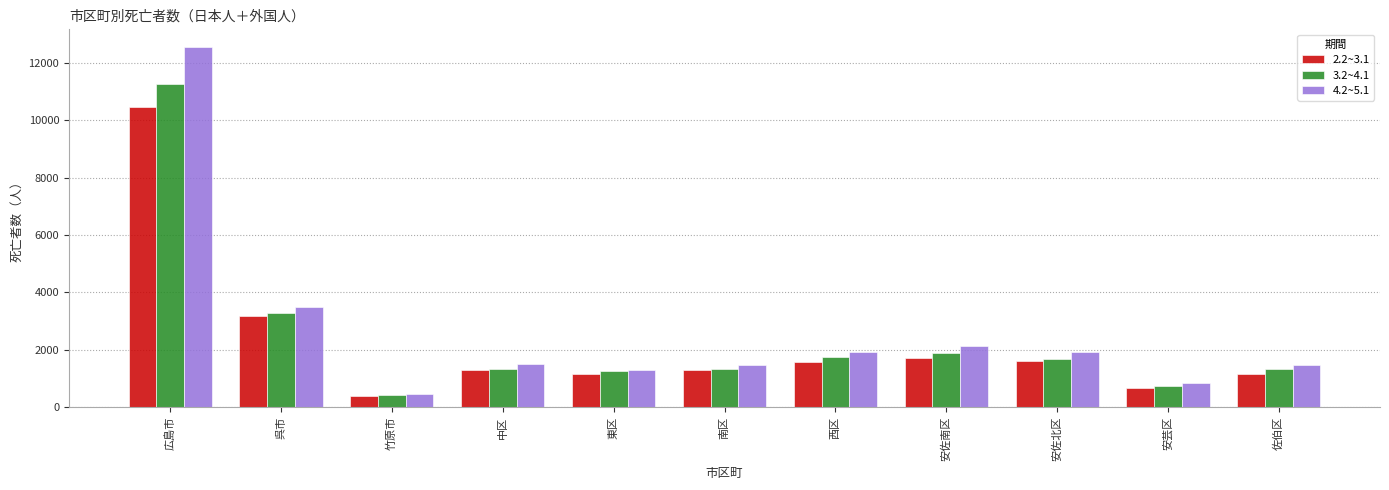

What is the sum of all 4.2~5.1 values?

29066